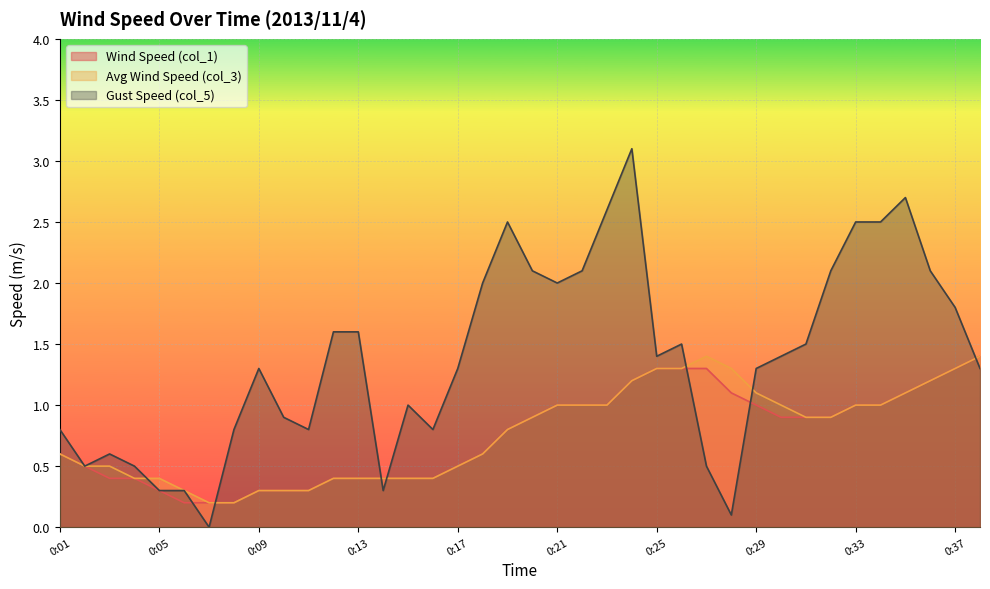

Reading left to right, what are all the values shown in this chart?

Wind Speed (col_1): 0.6	0.5	0.4	0.4	0.3	0.2	0.2	0.2	0.3	0.3	0.3	0.4	0.4	0.4	0.4	0.4	0.5	0.6	0.8	0.9	1.0	1.0	1.0	1.2	1.3	1.3	1.3	1.1	1.0	0.9	0.9	0.9	1.0	1.0	1.1	1.2	1.3	1.4
Avg Wind Speed (col_3): 0.6	0.5	0.5	0.4	0.4	0.3	0.2	0.2	0.3	0.3	0.3	0.4	0.4	0.4	0.4	0.4	0.5	0.6	0.8	0.9	1.0	1.0	1.0	1.2	1.3	1.3	1.4	1.3	1.1	1.0	0.9	0.9	1.0	1.0	1.1	1.2	1.3	1.4
Gust Speed (col_5): 0.8	0.5	0.6	0.5	0.3	0.3	0.0	0.8	1.3	0.9	0.8	1.6	1.6	0.3	1.0	0.8	1.3	2.0	2.5	2.1	2.0	2.1	2.6	3.1	1.4	1.5	0.5	0.1	1.3	1.4	1.5	2.1	2.5	2.5	2.7	2.1	1.8	1.3